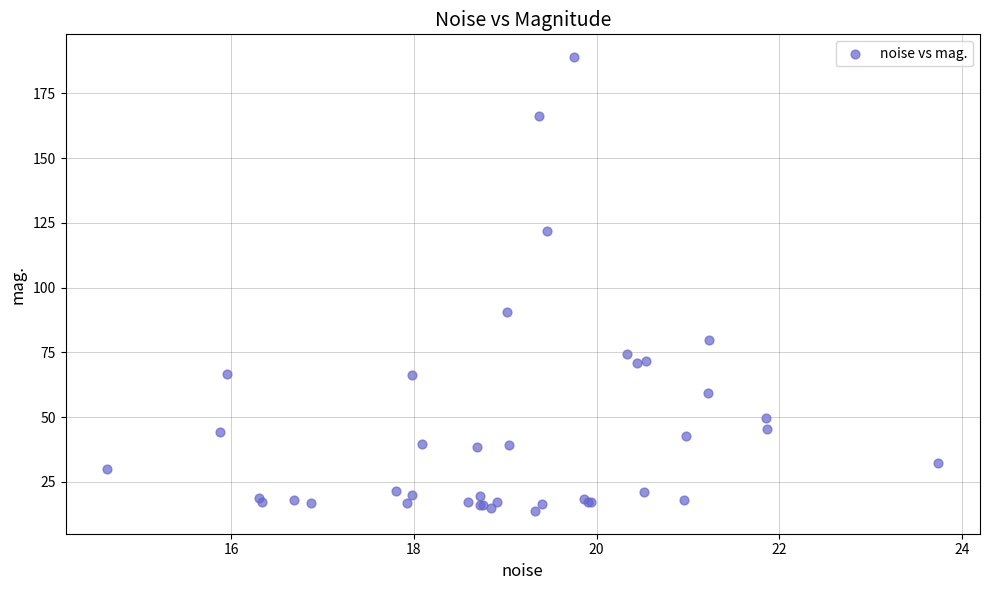

What Y value in the scatter plot is closest to 101?

90.7